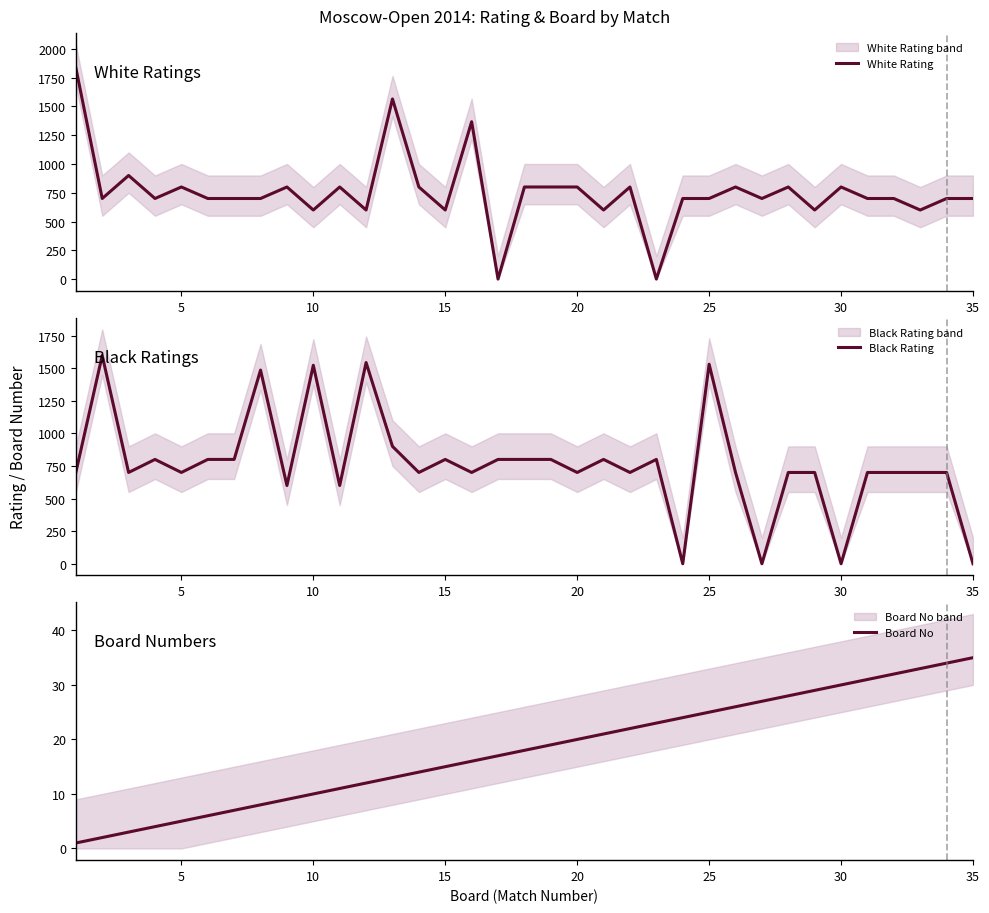

The value of White Rating at 25 is 172. True or false?

False